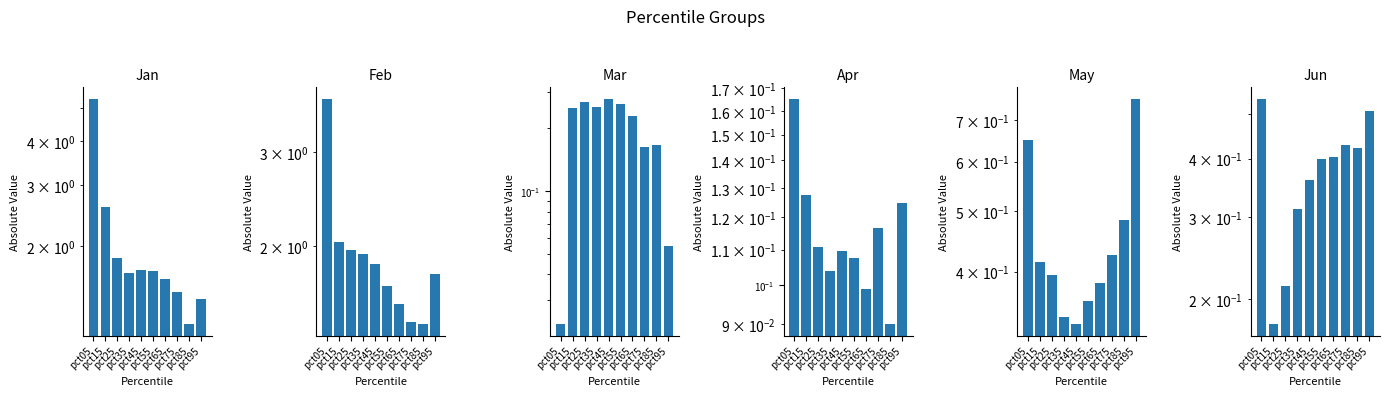

Which has a higher value, pct65 or pct25?

pct25